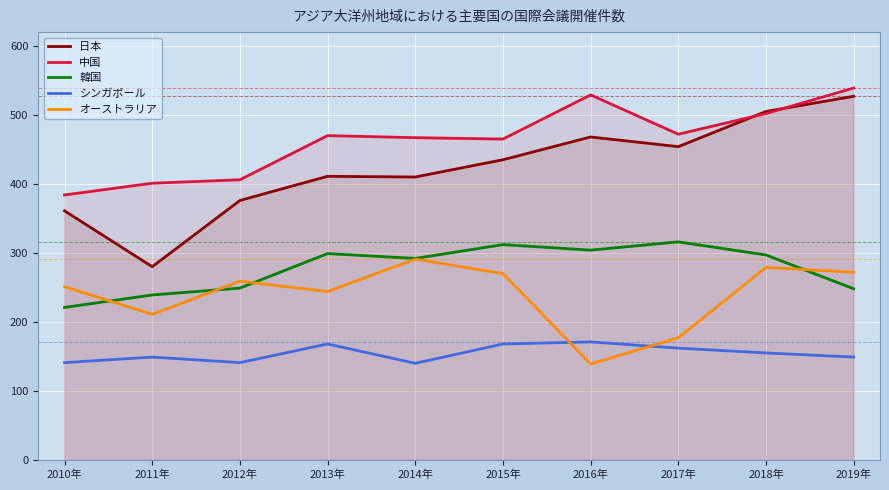

Where does the 日本 series first go above 435?

2016年